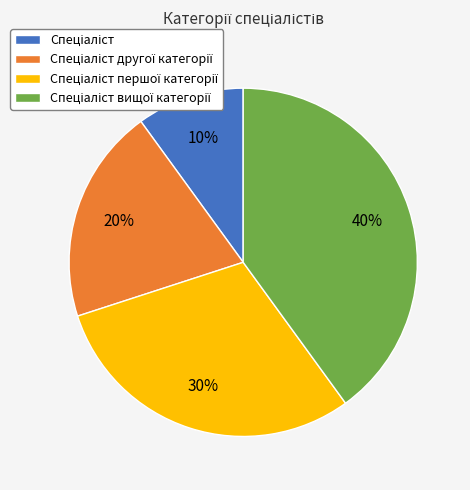

To the nearest percent, what is the difference between the largest and smallest slice percentages?

30%